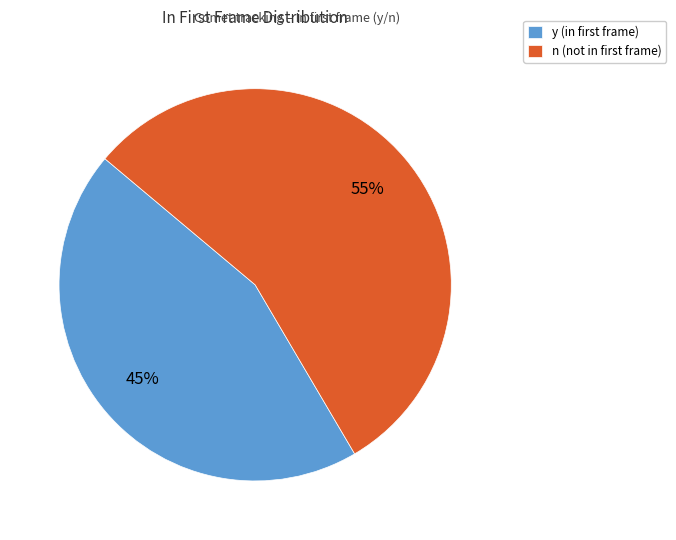

Is it true that y is 54% of the pie?

False